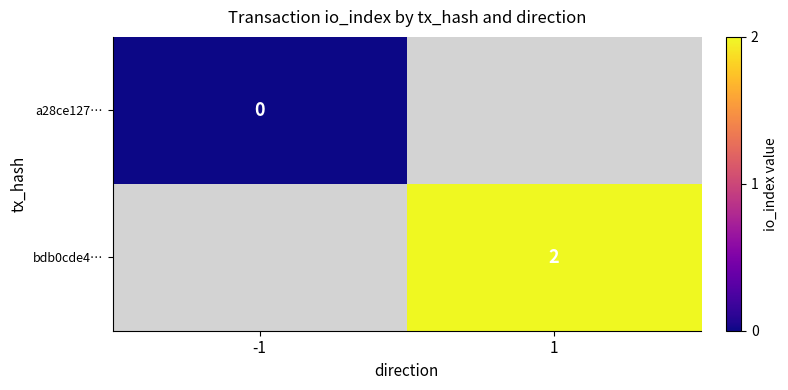

At how many categories does at least one series exceed 0?

1